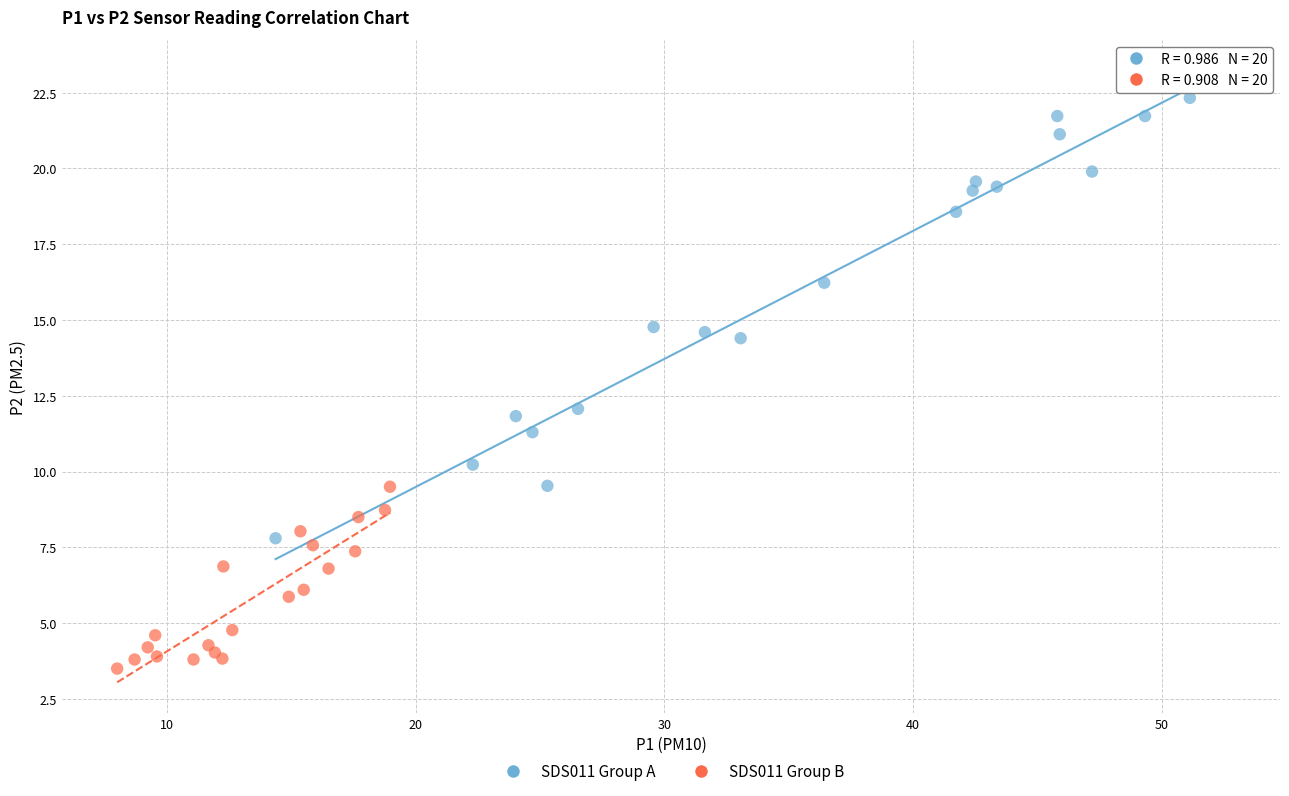

Which series has the largest Y range (max minus min)?

SDS011 Group A